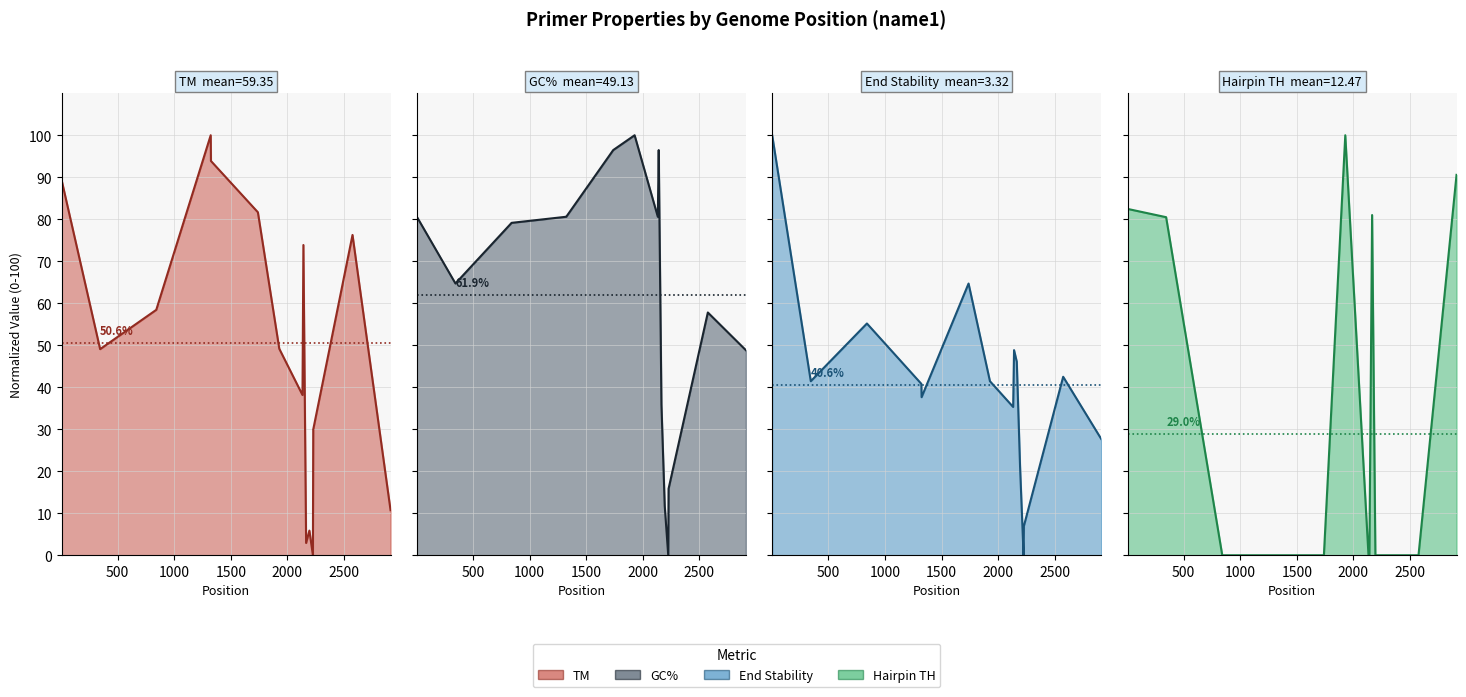

True or false: End Stability and Hairpin TH cross at least once.

True